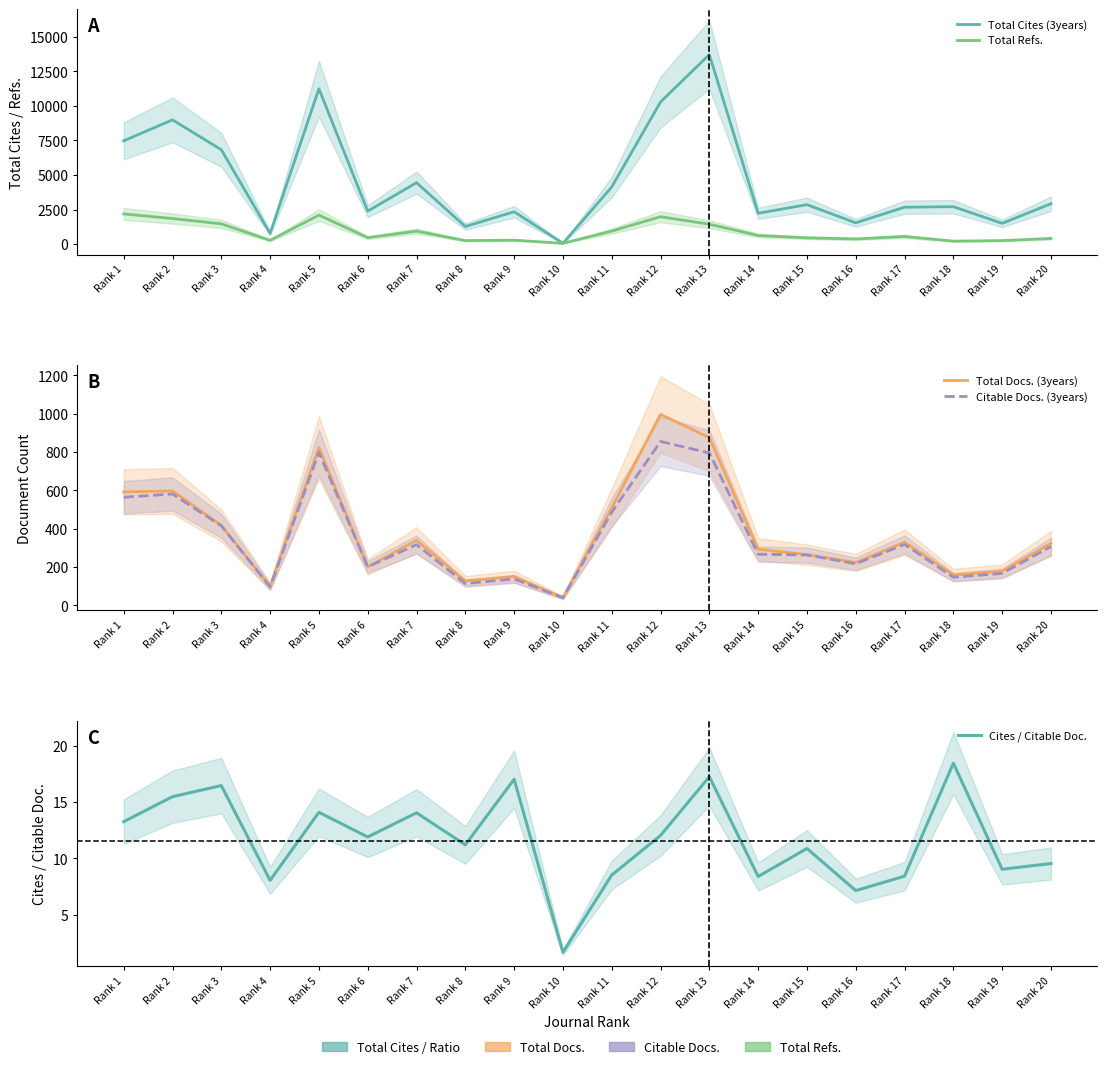

Reading right to left, extract all data points from this chart.

Total Cites (3years): Rank 20=2926.0	Rank 19=1507.0	Rank 18=2711.0	Rank 17=2674.0	Rank 16=1547.0	Rank 15=2858.0	Rank 14=2238.0	Rank 13=13708.0	Rank 12=10281.0	Rank 11=4136.0	Rank 10=66.0	Rank 9=2348.0	Rank 8=1276.0	Rank 7=4449.0	Rank 6=2390.0	Rank 5=11235.0	Rank 4=780.0	Rank 3=6828.0	Rank 2=8987.0	Rank 1=7471.0
Total Refs.: Rank 20=417.0	Rank 19=260.0	Rank 18=223.0	Rank 17=559.0	Rank 16=381.0	Rank 15=462.0	Rank 14=629.0	Rank 13=1446.0	Rank 12=1986.0	Rank 11=949.0	Rank 10=66.0	Rank 9=291.0	Rank 8=262.0	Rank 7=945.0	Rank 6=475.0	Rank 5=2104.0	Rank 4=281.0	Rank 3=1471.0	Rank 2=1855.0	Rank 1=2191.0
Total Docs. (3years): Rank 20=324.0	Rank 19=178.0	Rank 18=159.0	Rank 17=330.0	Rank 16=224.0	Rank 15=265.0	Rank 14=293.0	Rank 13=875.0	Rank 12=996.0	Rank 11=509.0	Rank 10=40.0	Rank 9=151.0	Rank 8=128.0	Rank 7=340.0	Rank 6=201.0	Rank 5=823.0	Rank 4=99.0	Rank 3=417.0	Rank 2=597.0	Rank 1=592.0
Citable Docs. (3years): Rank 20=307.0	Rank 19=167.0	Rank 18=147.0	Rank 17=318.0	Rank 16=217.0	Rank 15=263.0	Rank 14=267.0	Rank 13=795.0	Rank 12=855.0	Rank 11=486.0	Rank 10=40.0	Rank 9=138.0	Rank 8=114.0	Rank 7=317.0	Rank 6=201.0	Rank 5=798.0	Rank 4=97.0	Rank 3=415.0	Rank 2=581.0	Rank 1=564.0
Cites / Citable Doc.: Rank 20=9.5	Rank 19=9.0	Rank 18=18.4	Rank 17=8.4	Rank 16=7.1	Rank 15=10.9	Rank 14=8.4	Rank 13=17.2	Rank 12=12.0	Rank 11=8.5	Rank 10=1.6	Rank 9=17.0	Rank 8=11.2	Rank 7=14.0	Rank 6=11.9	Rank 5=14.1	Rank 4=8.0	Rank 3=16.5	Rank 2=15.5	Rank 1=13.2